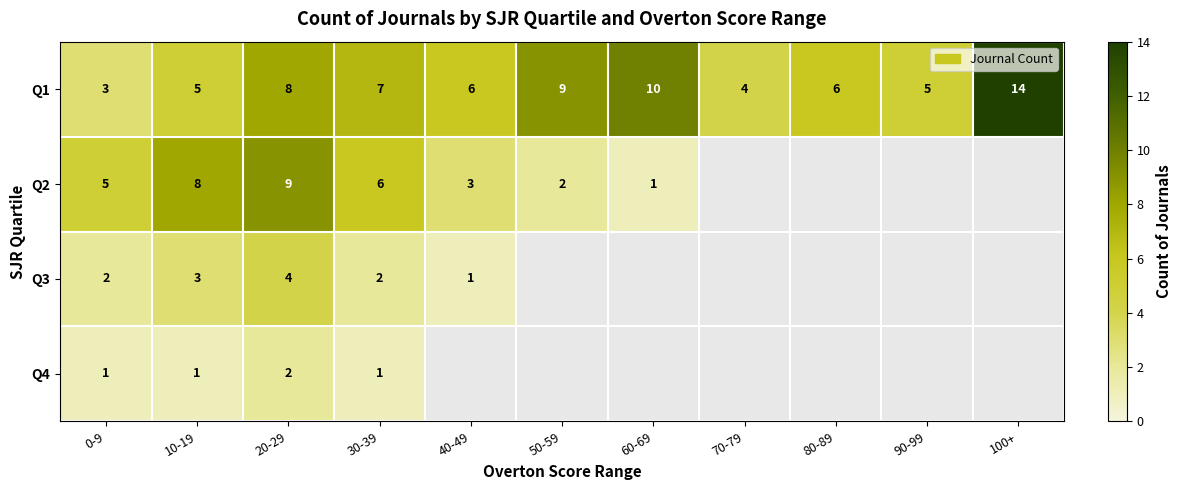

What is the maximum value for Q1?

14